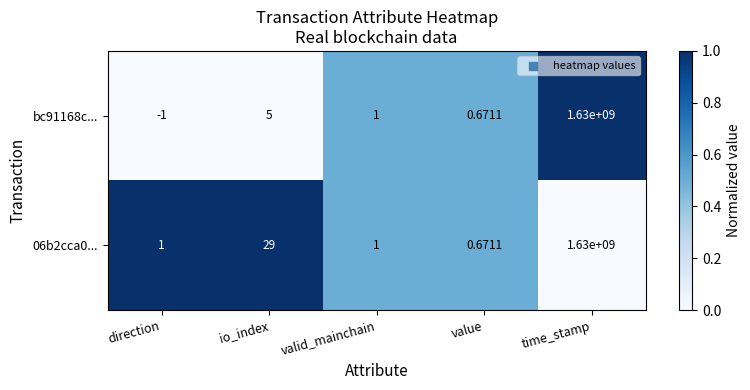

What is the maximum value shown in the chart?

1630000000.0